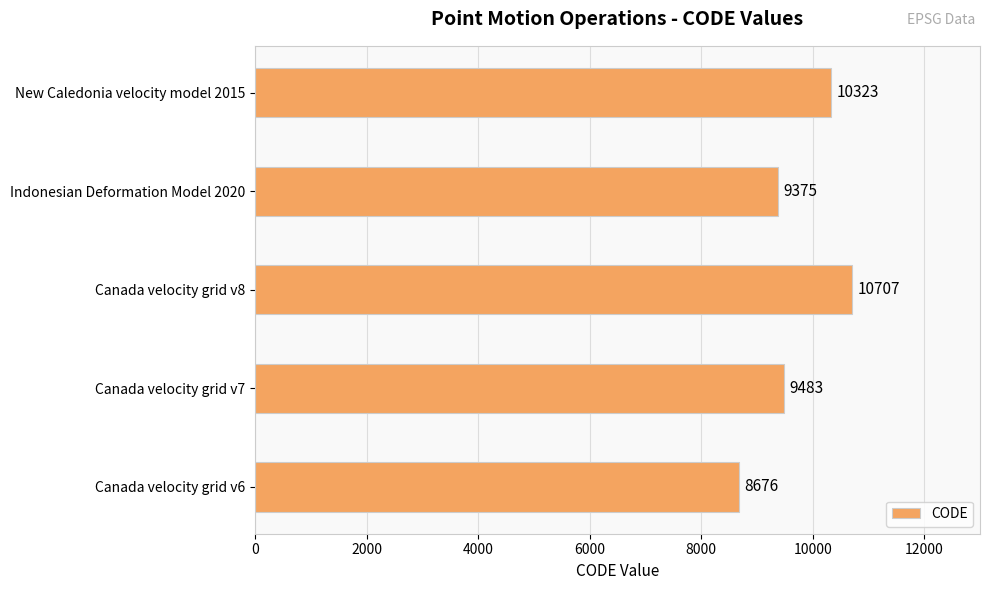

What is the change in value from Canada velocity grid v6 to Indonesian Deformation Model 2020?

+699